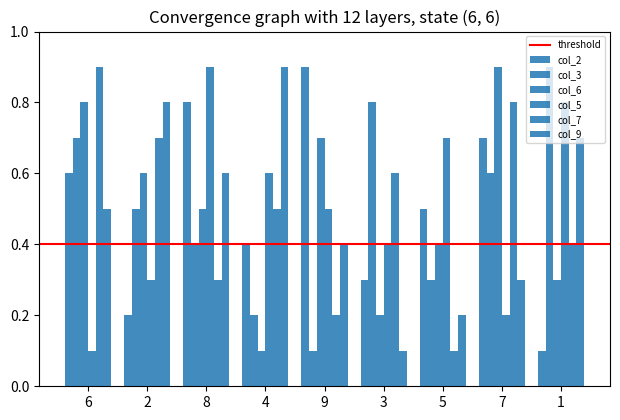

How many series are shown in this chart?

6